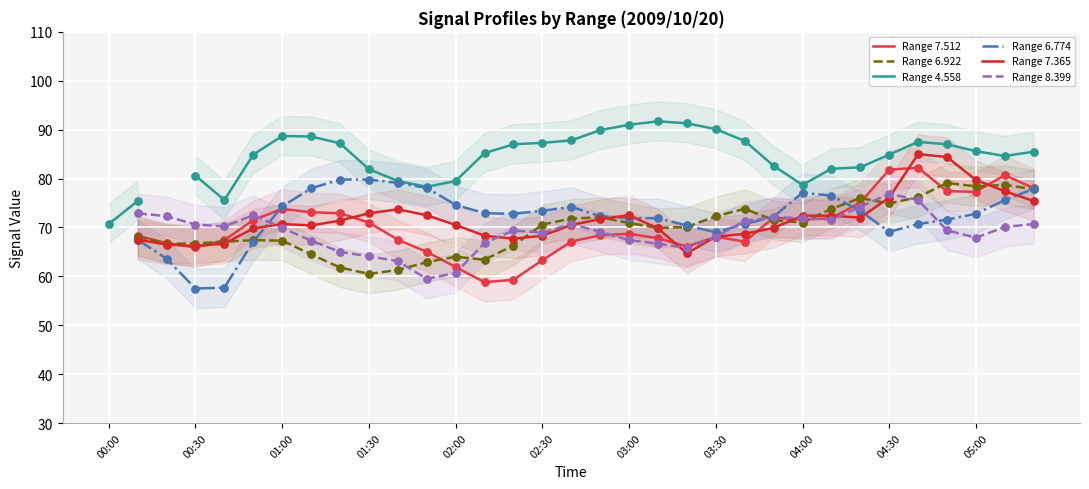

At which category is the sum across all series the highest?

28